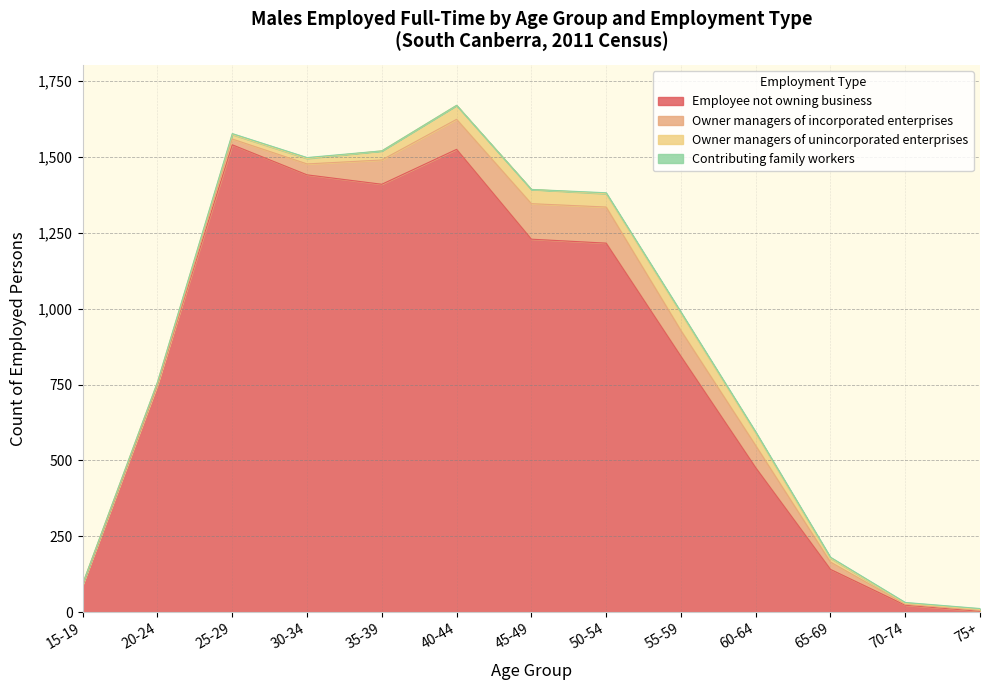

Which series has the largest total across all categories?

Employee not owning business